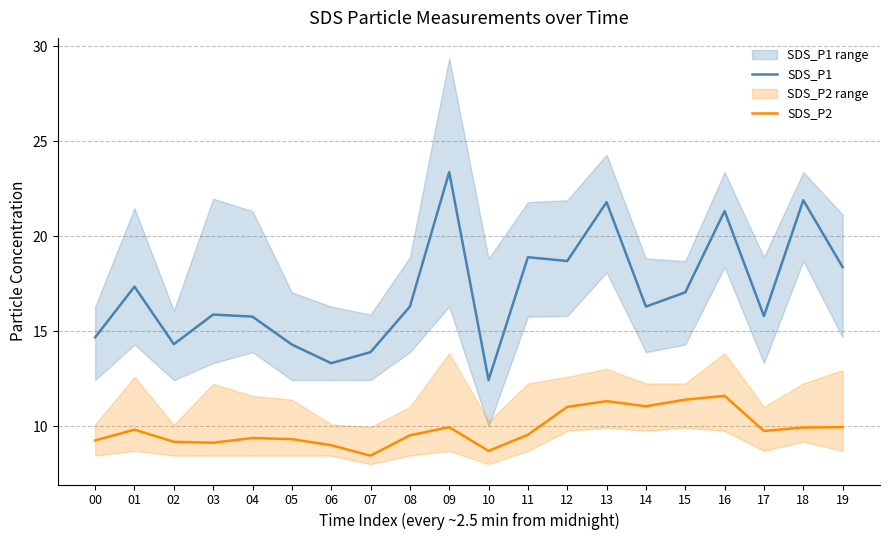

What is the total value across all series at 02?

23.5